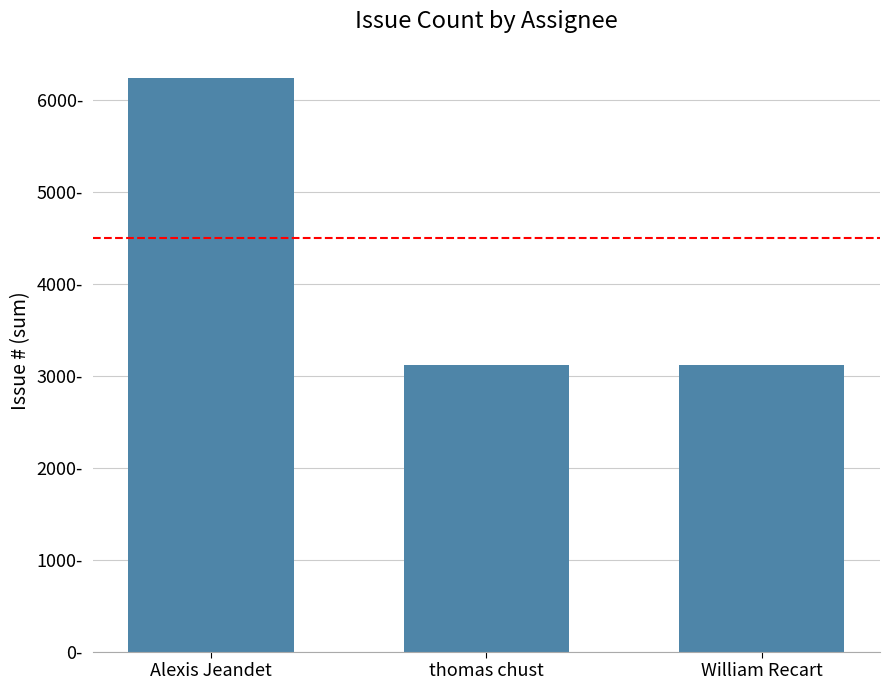

What is the sum of all values?

12491